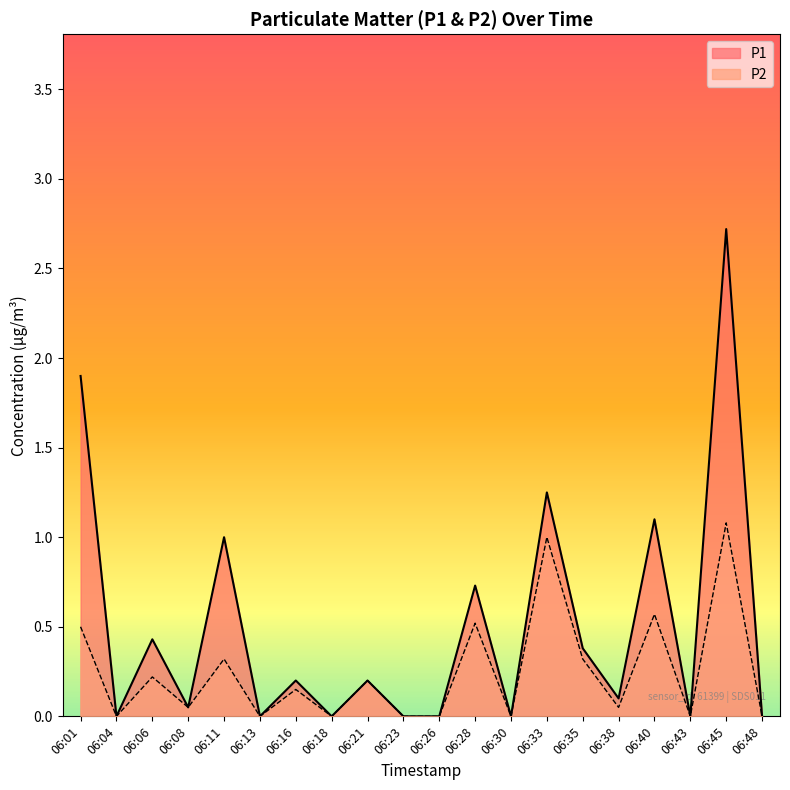

Reading right to left, transcribe all the data shown in this chart.

P1: 0.0	2.7	0.0	1.1	0.1	0.4	1.2	0.0	0.7	0.0	0.0	0.2	0.0	0.2	0.0	1.0	0.1	0.4	0.0	1.9
P2: 0.0	1.1	0.0	0.6	0.1	0.3	1.0	0.0	0.5	0.0	0.0	0.2	0.0	0.1	0.0	0.3	0.1	0.2	0.0	0.5